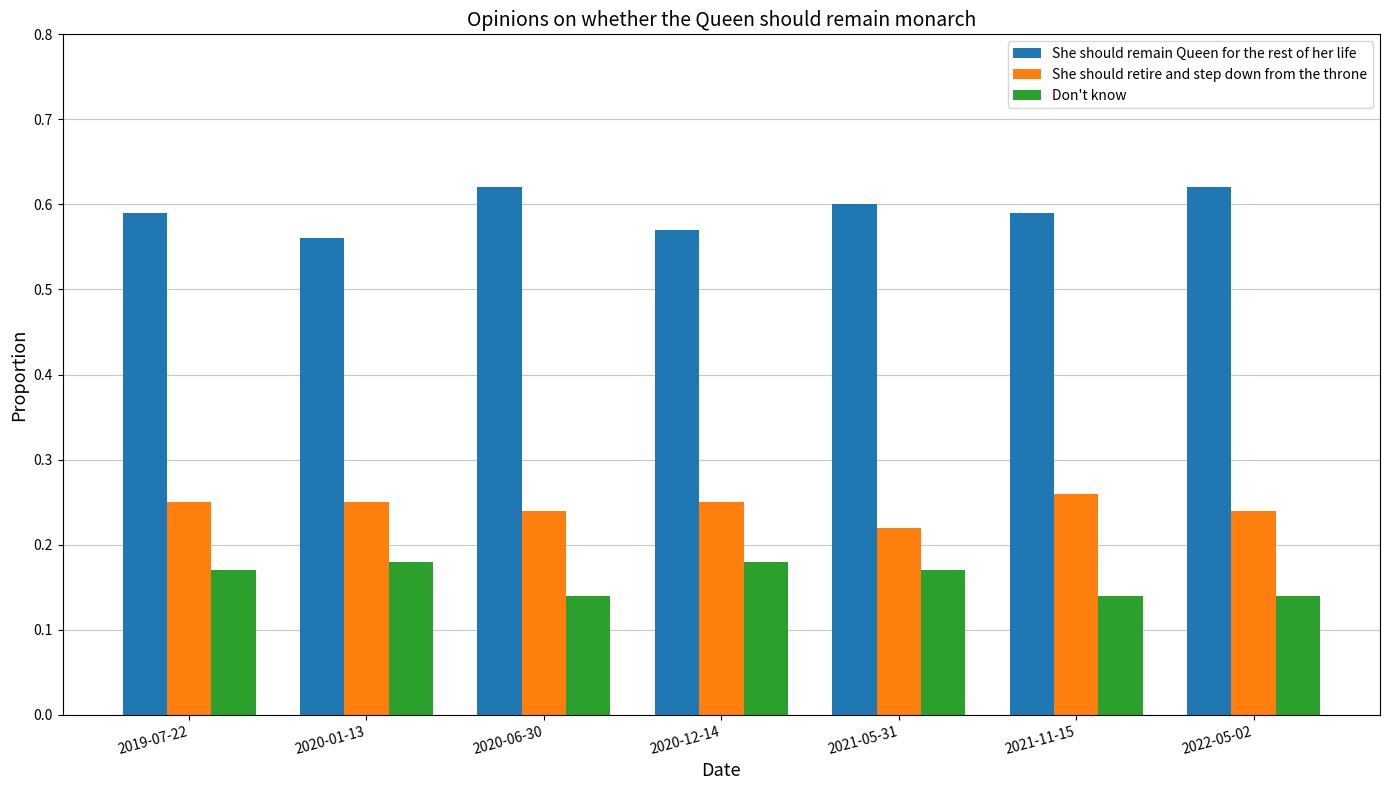

How many distinct data groups are displayed?

3